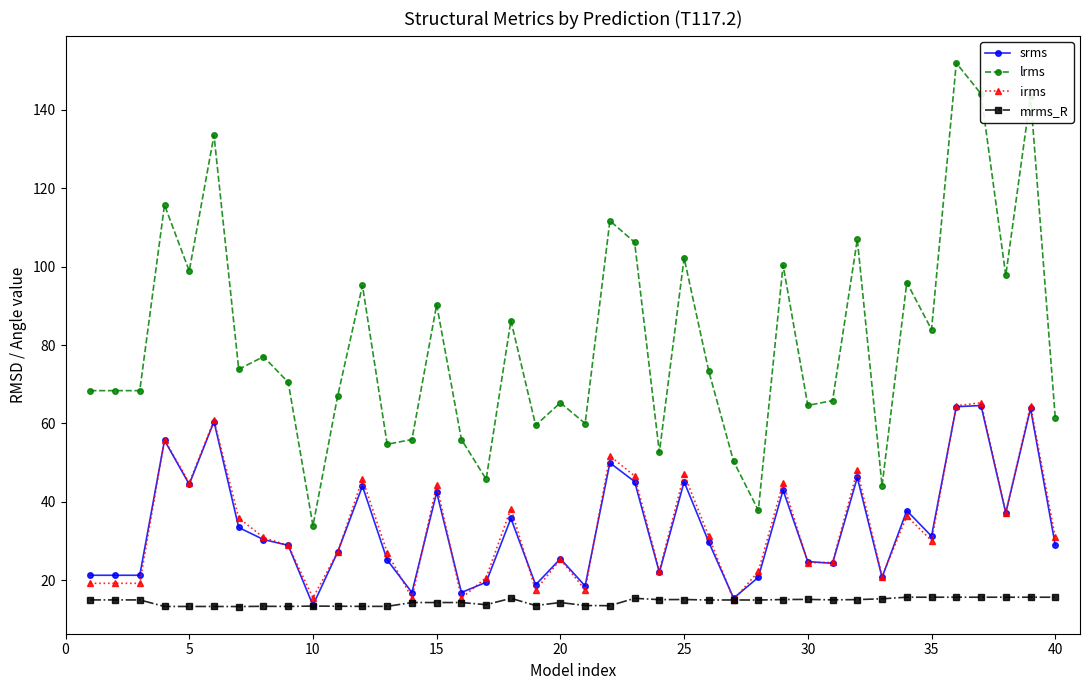

True or false: mrms_R has more than 0 points higher than both neighbors.

True